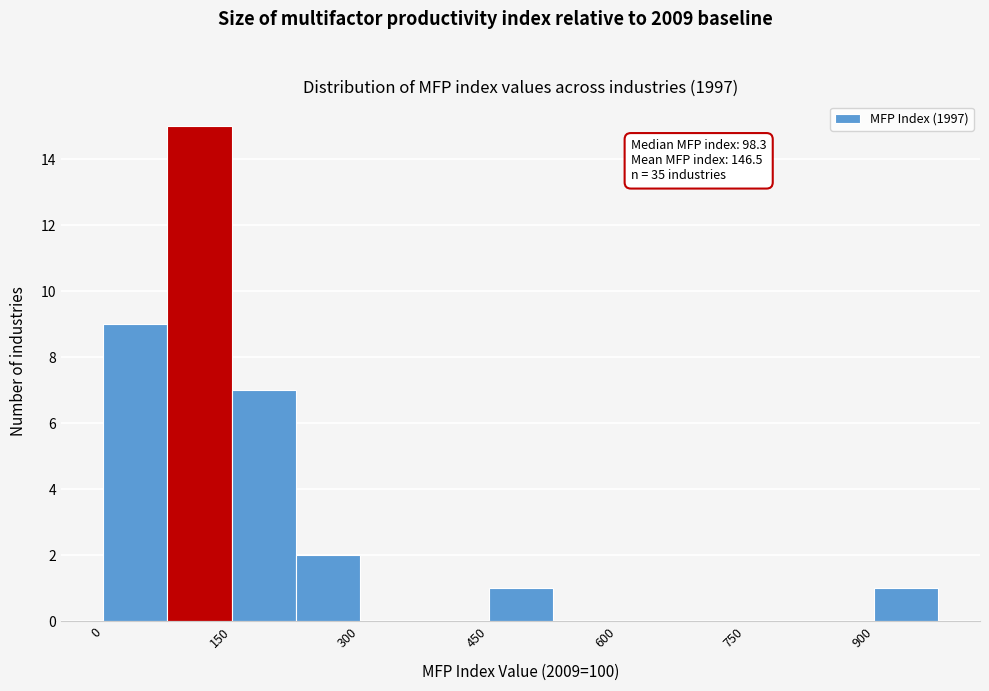

Read against the x-axis, roughly where is the centre of the tallest bar?

120